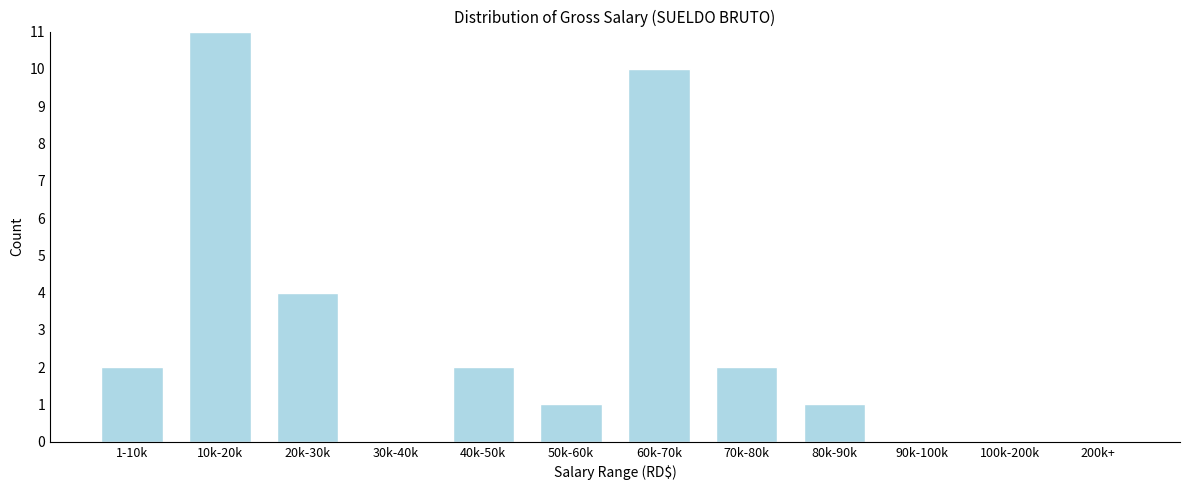

Reading left to right, extract all data points from this chart.

1-10k=2	10k-20k=11	20k-30k=4	30k-40k=0	40k-50k=2	50k-60k=1	60k-70k=10	70k-80k=2	80k-90k=1	90k-100k=0	100k-200k=0	200k+=0